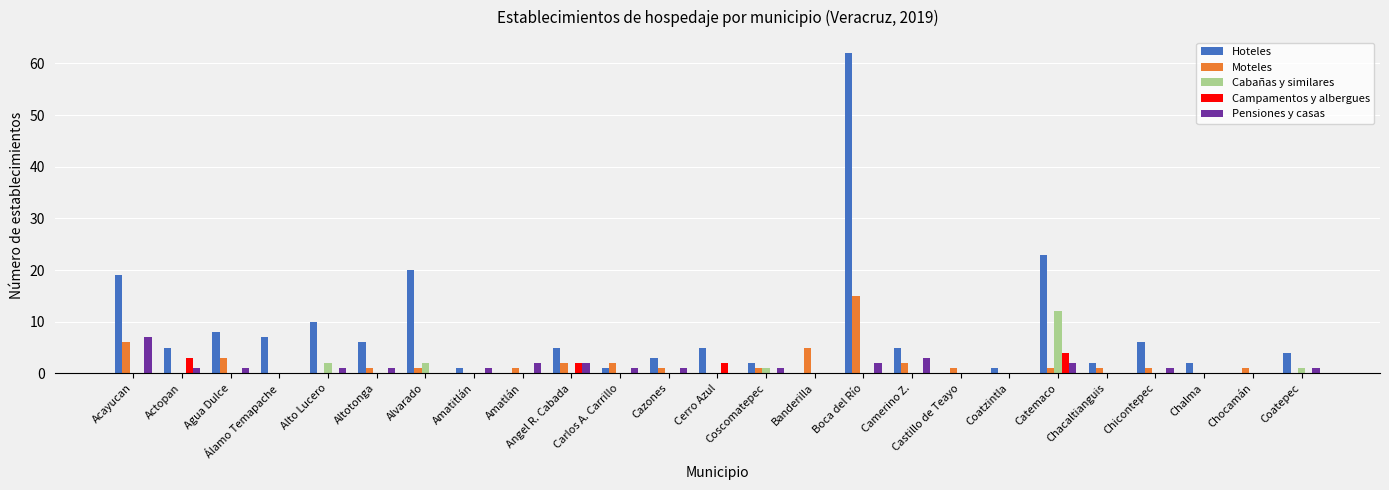

At which category is the sum across all series the highest?

Boca del Río